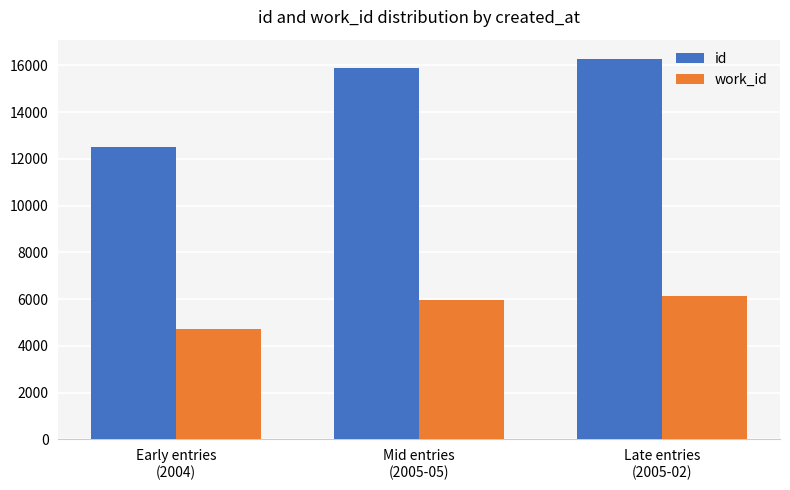

Is it true that work_id equals 5978 at Mid entries
(2005-05)?

True